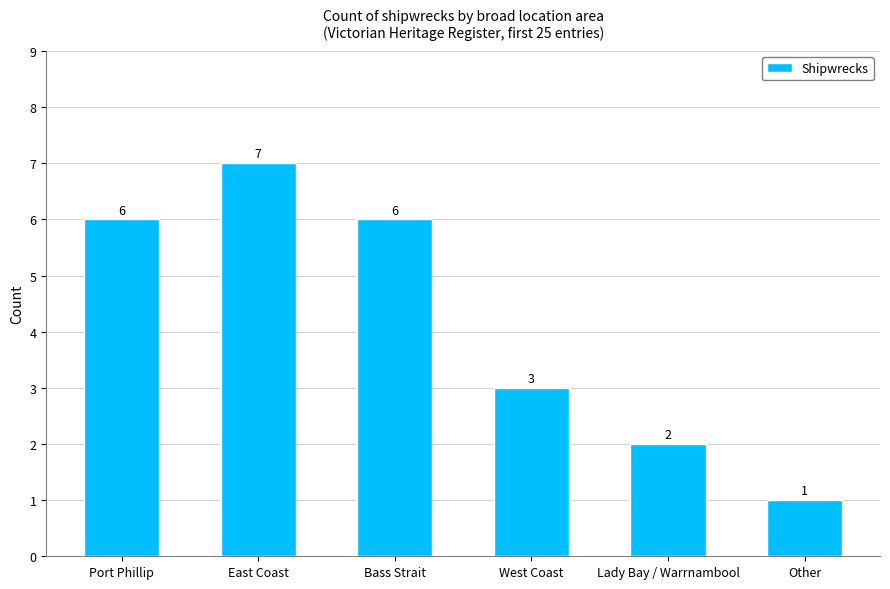

Which has a higher value, Other or West Coast?

West Coast